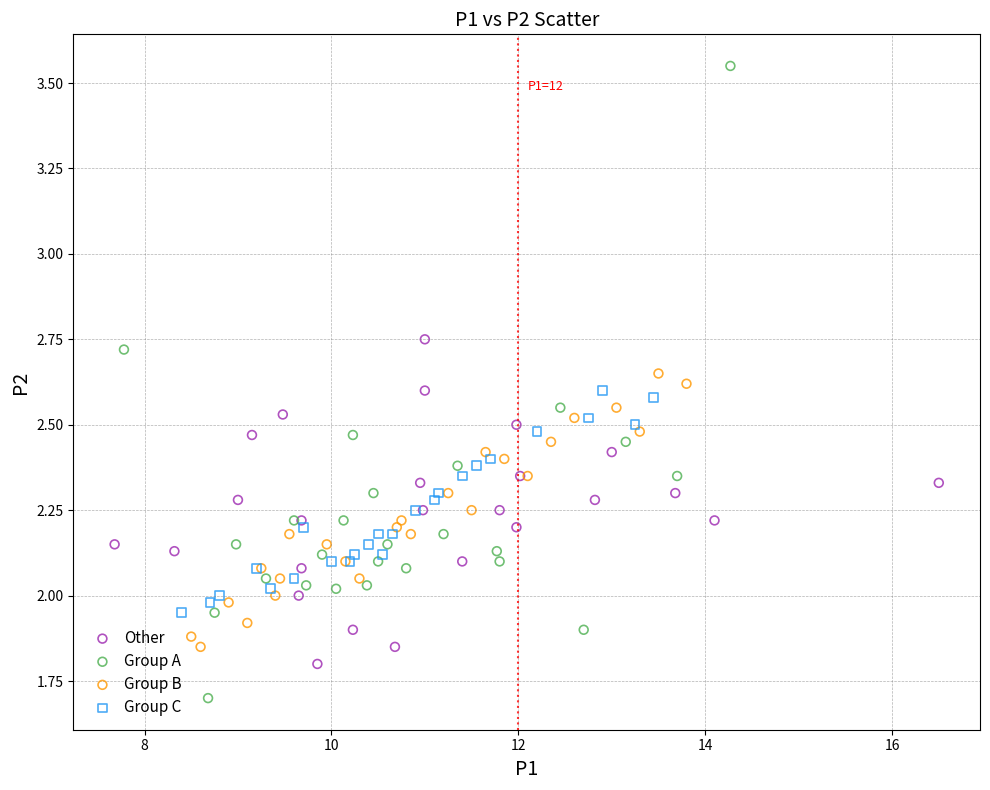

Which series has the widest spread of Y values?

Group A